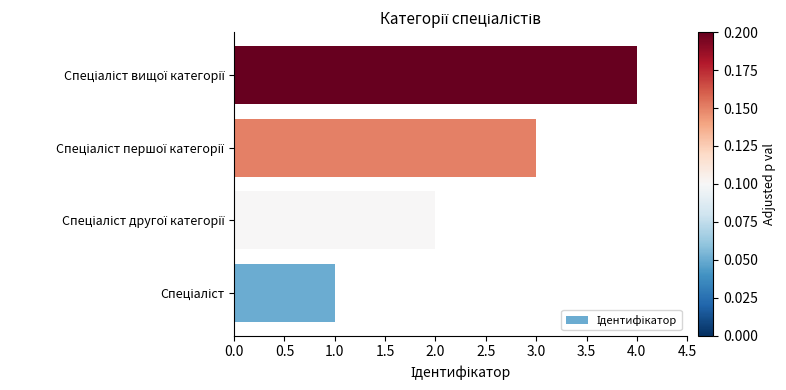

What is the difference between the maximum and minimum values?

3